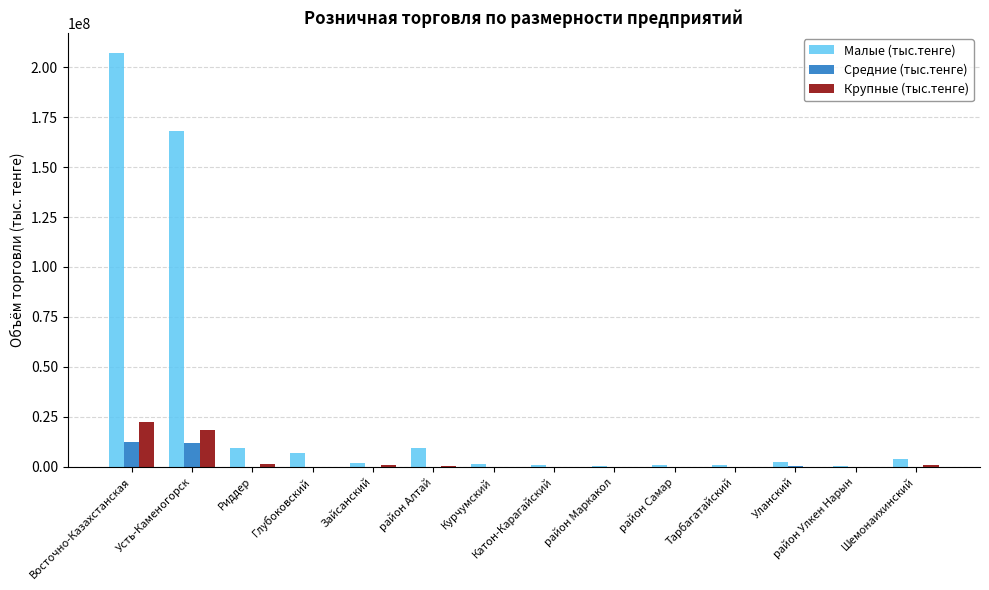

What is the maximum value for Малые (тыс.тенге)?

206844157